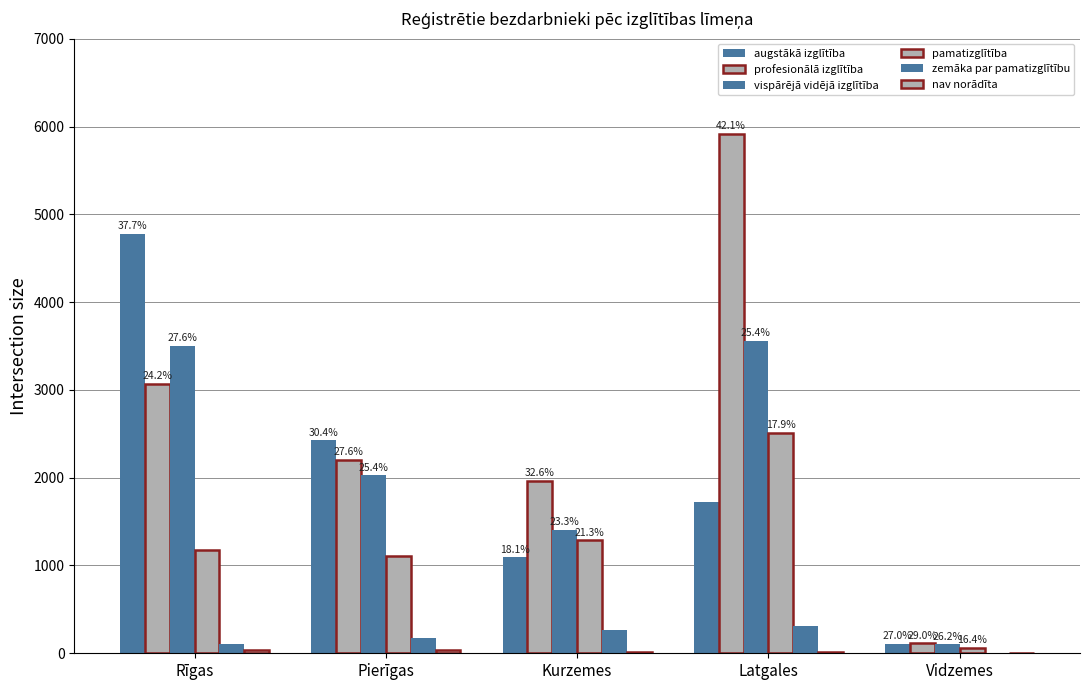

Which series has the largest total across all categories?

profesionālā izglītība